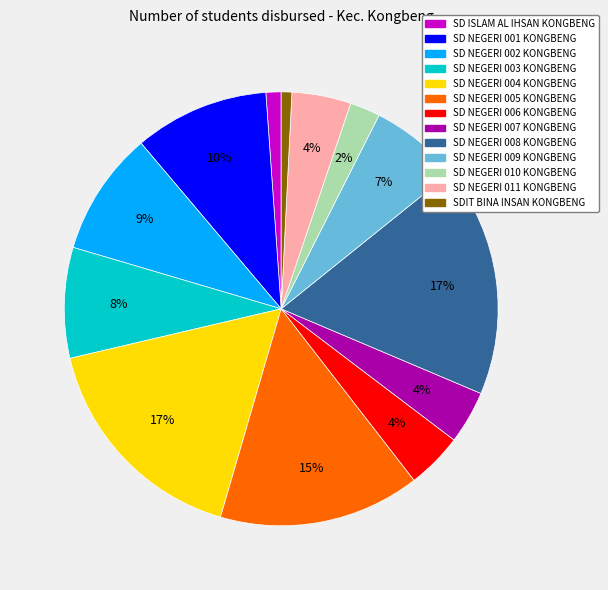

Count the number of slices in the pie.

13